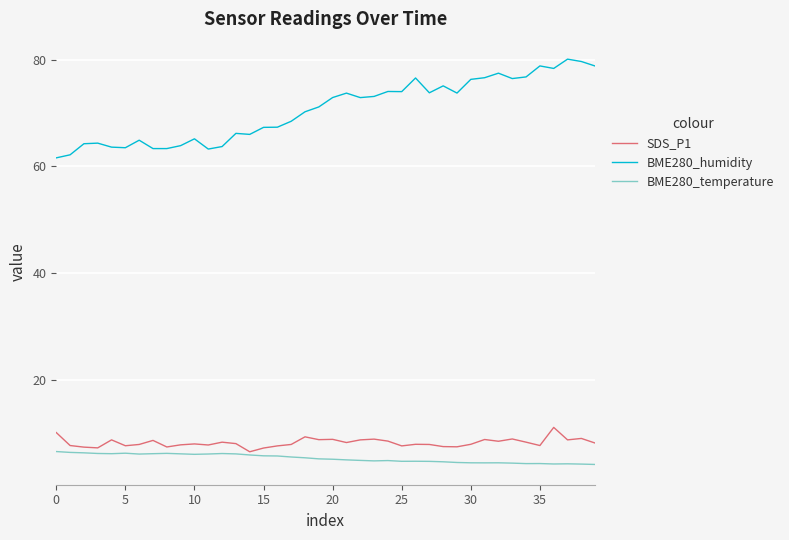

Does the chart display data point markers on the line(s)?

No